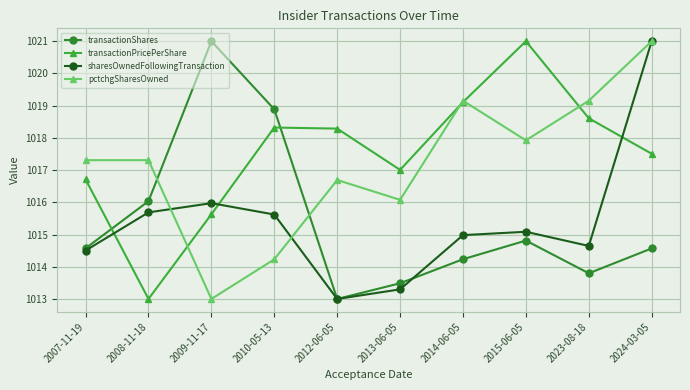

What is the label of the 3rd point from the right?

2015-06-05